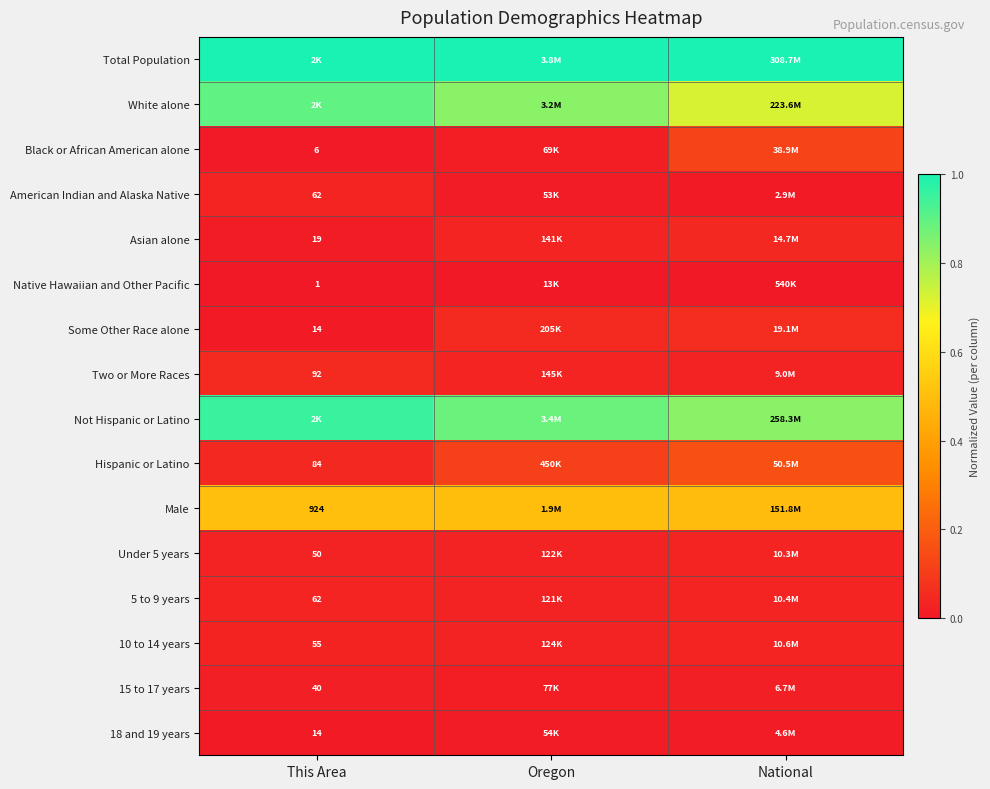

Count the 10 to 14 years values in the range 0 to 1.

3